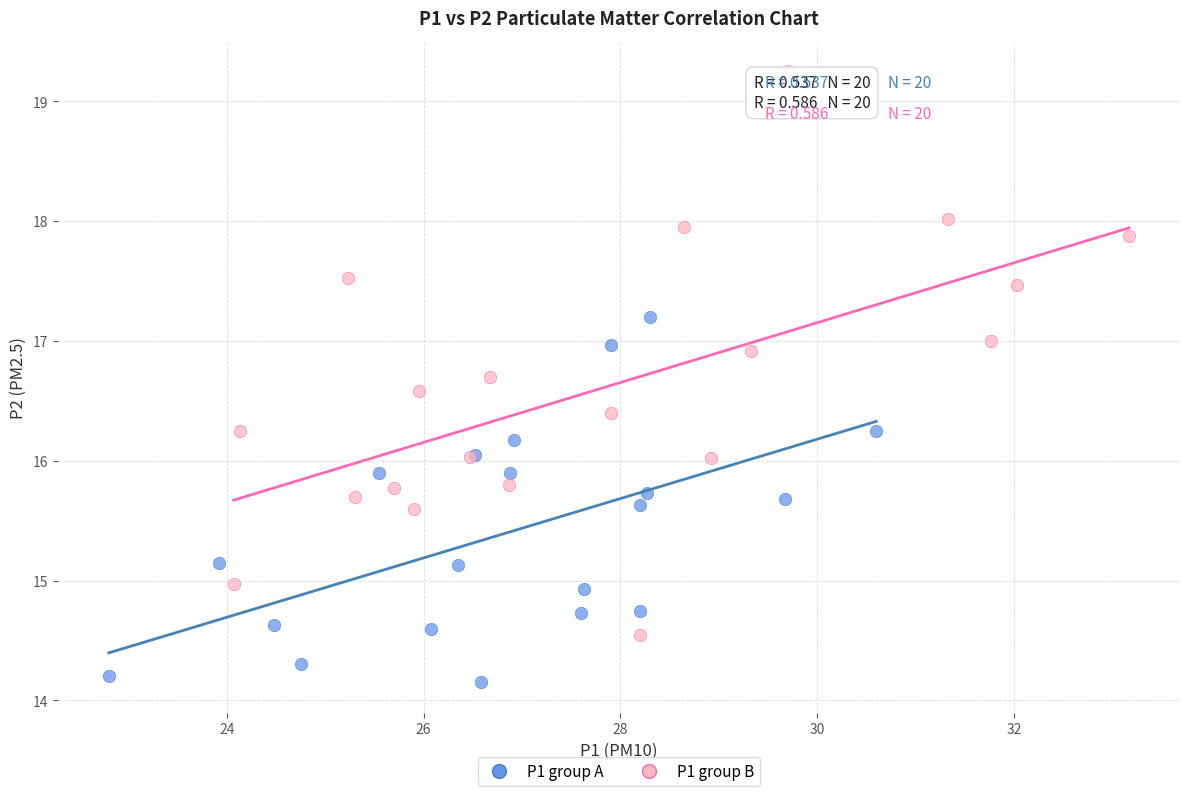

Which series contains the highest Y value?

P1 group B